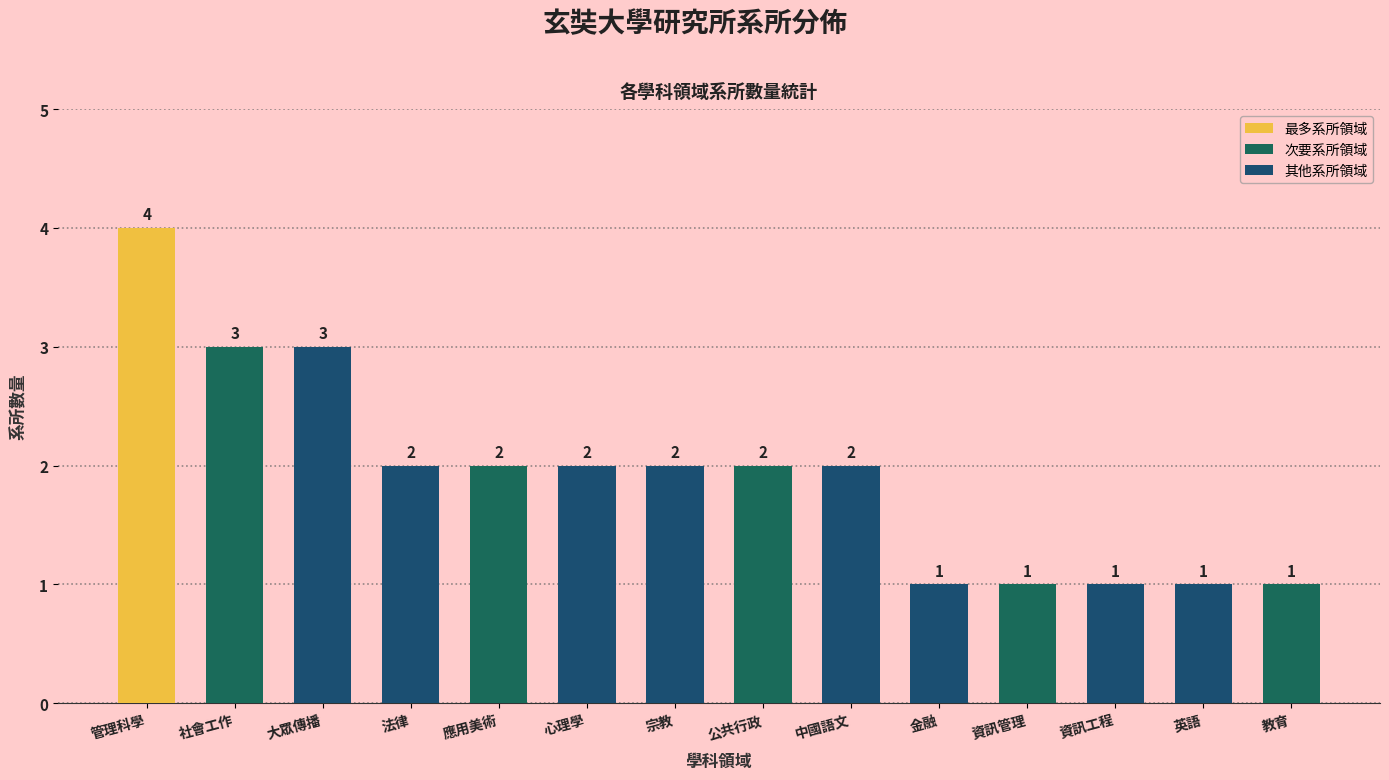

What is the maximum value shown in the chart?

4